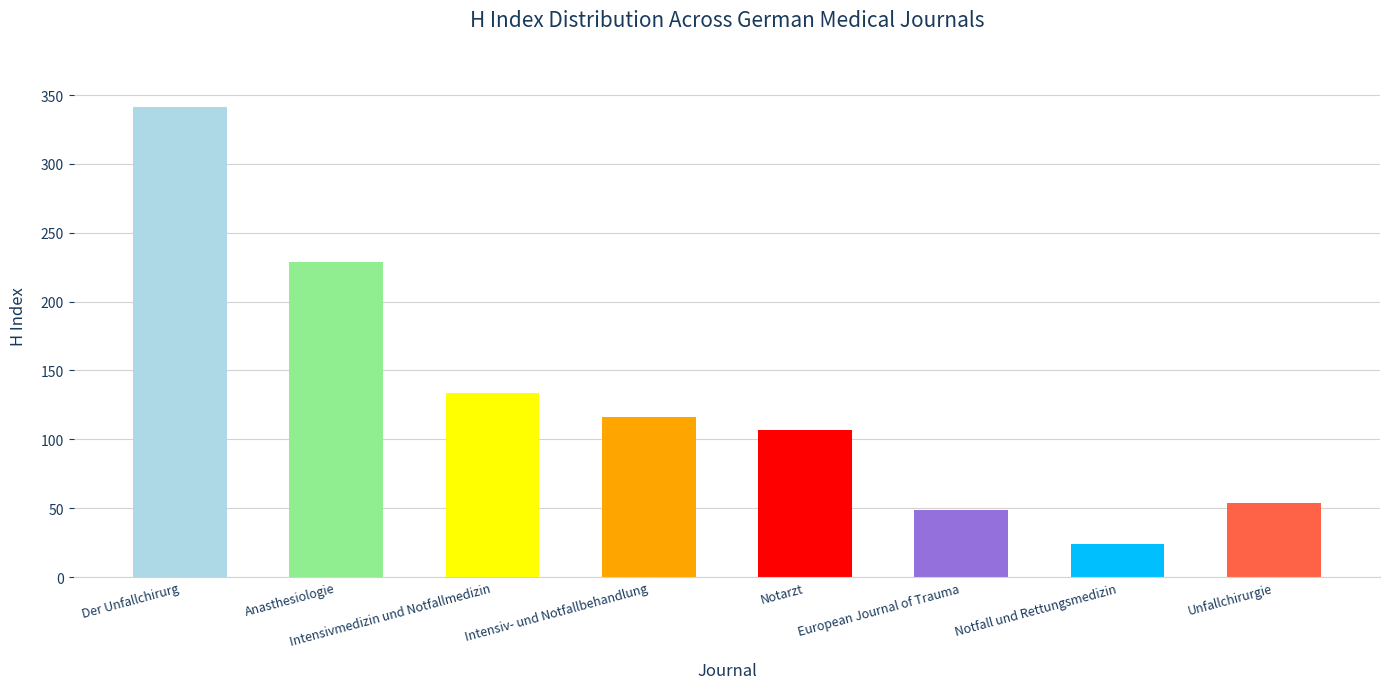

What is the sum of the values at Notfall und Rettungsmedizin and Intensiv- und Notfallbehandlung?

140